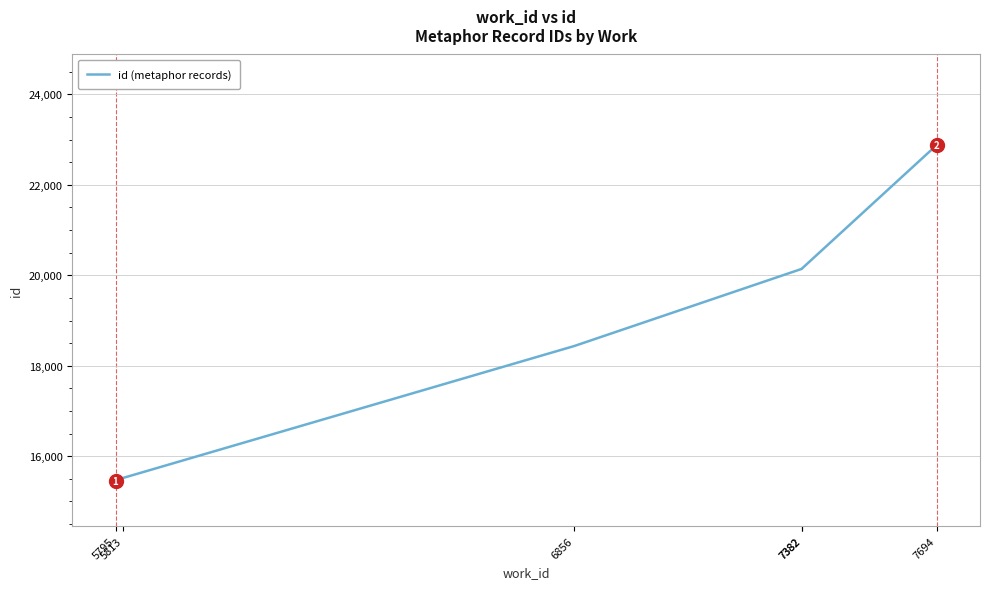

What is the approximate value at 6856, to the nearest 50?

18450